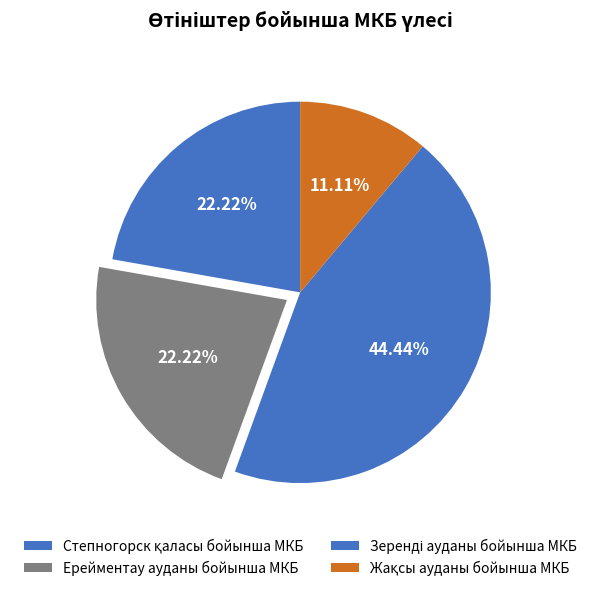

How many slices are in this pie chart?

4